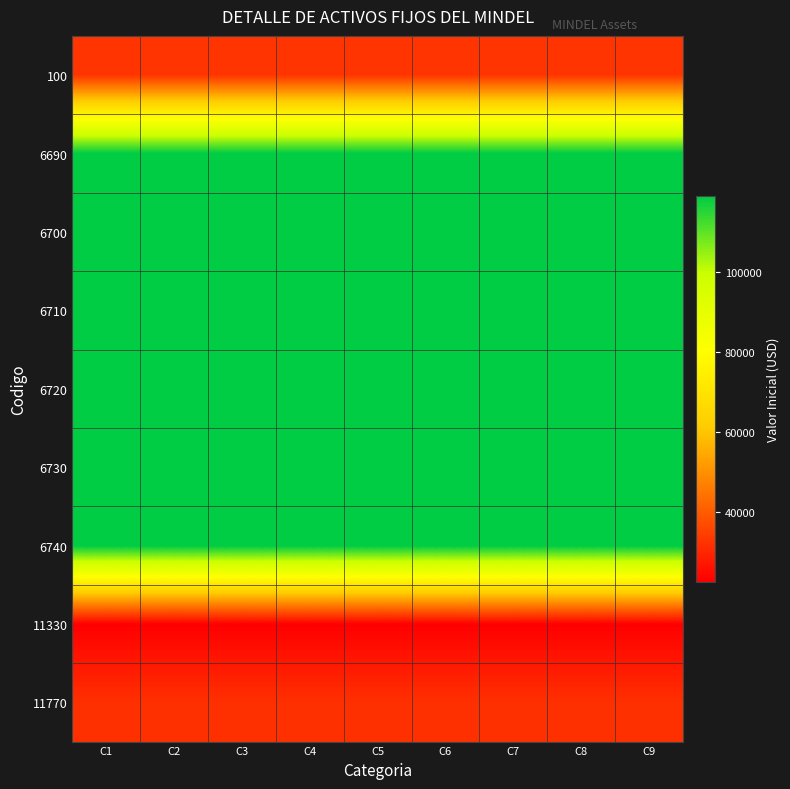

Rank the series by their maximum value, from highest to lowest.

6690, 6700, 6710, 6720, 6730, 6740, 100, 11770, 11330